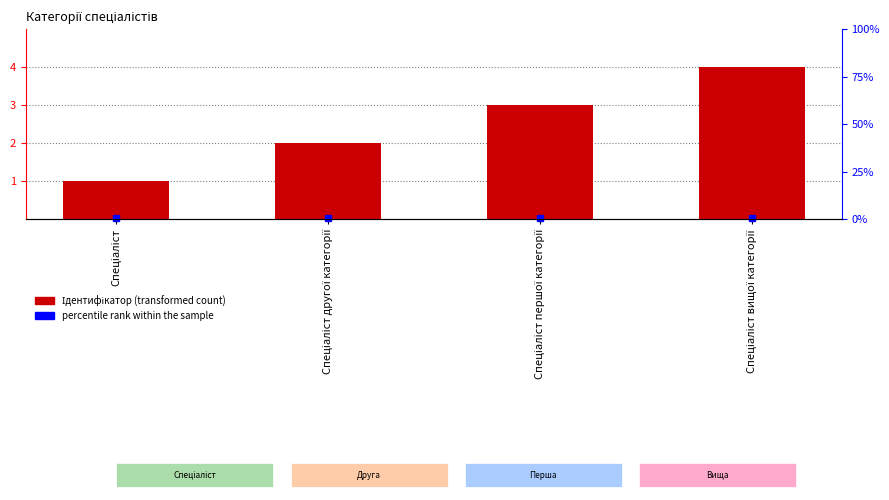

Approximately how many times larger is the value at Спеціаліст першої категорії compared to Спеціаліст?

3.0